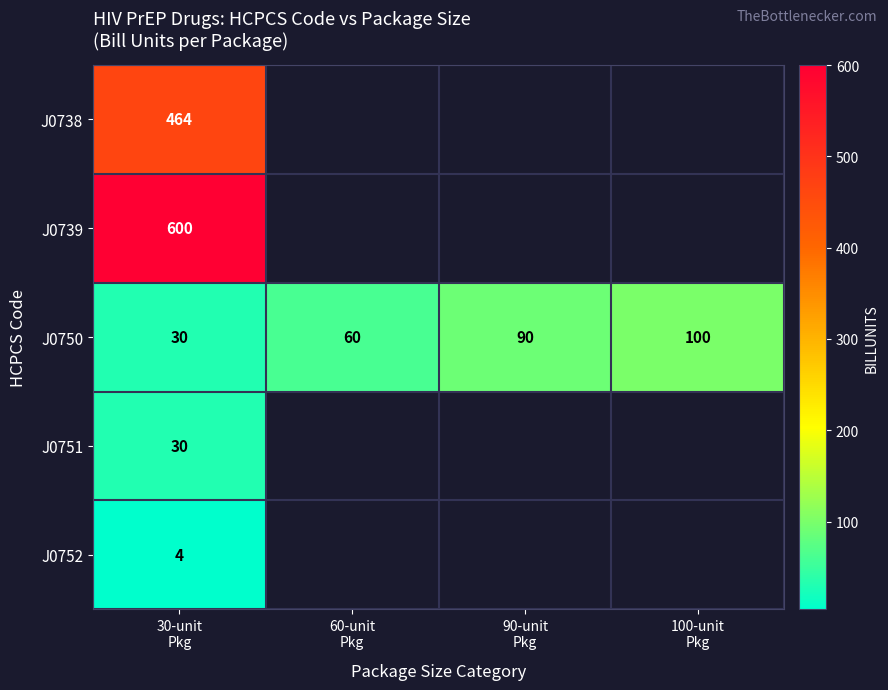

What is the difference between the maximum and minimum values in the J0750 series?

70.0